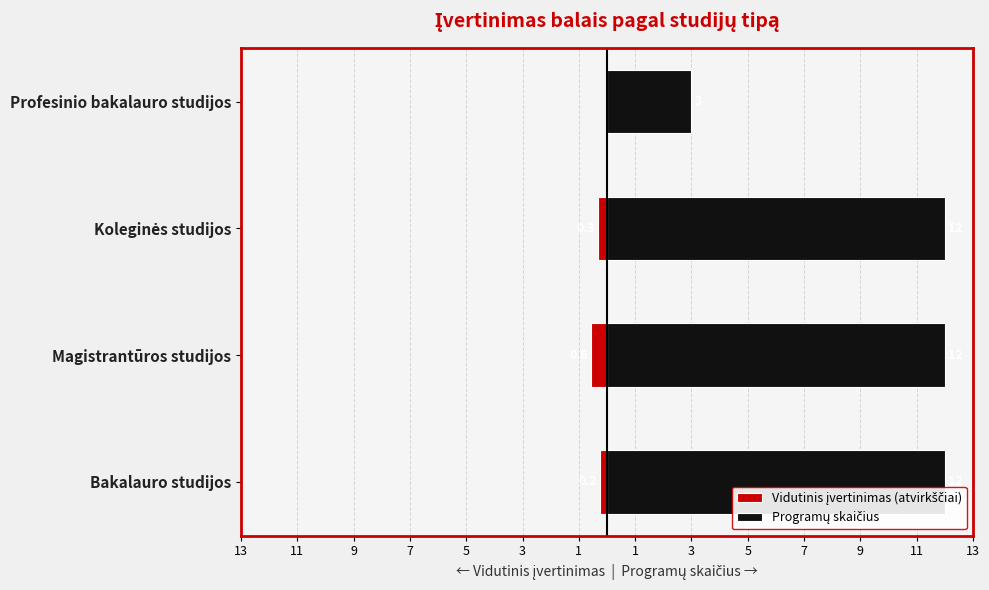

What is the sum of the Vidutinis įvertinimas (atvirkščiai) values at Bakalauro studijos and Magistrantūros studijos?

-0.8